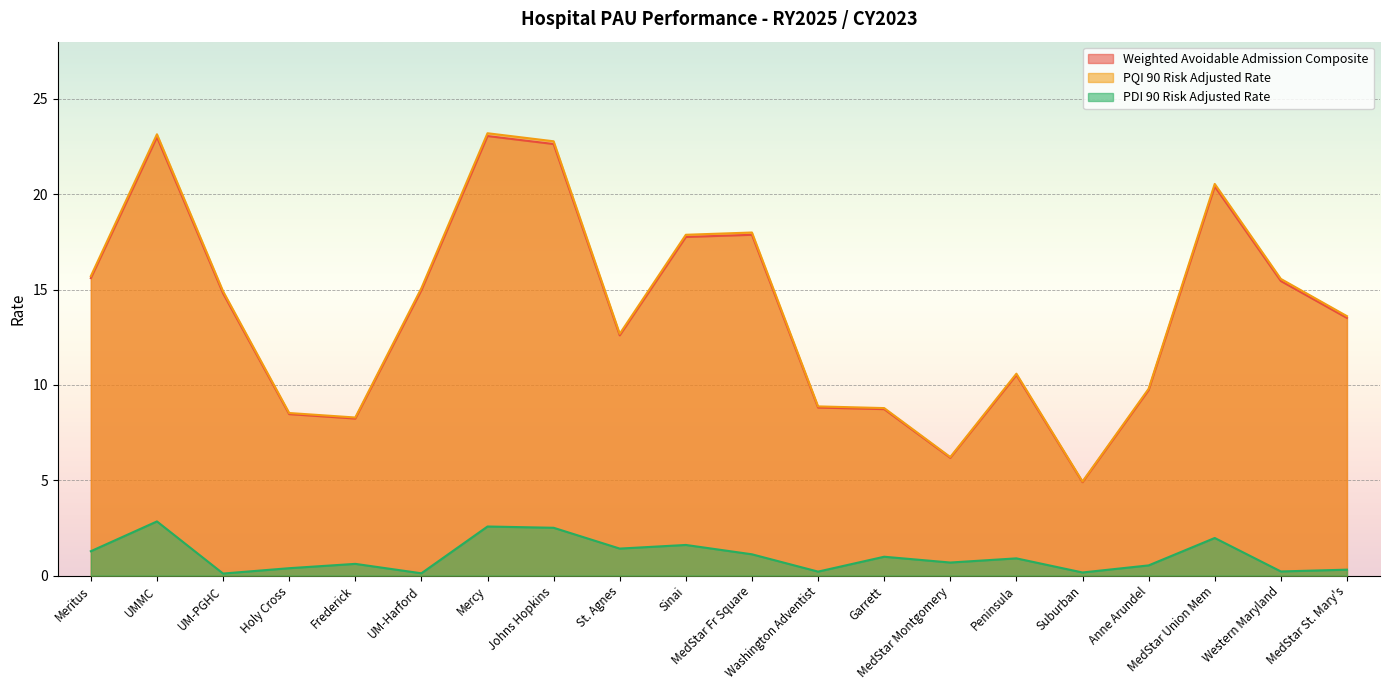

How many interior local valleys does the PQI 90 Risk Adjusted Rate series have?

4